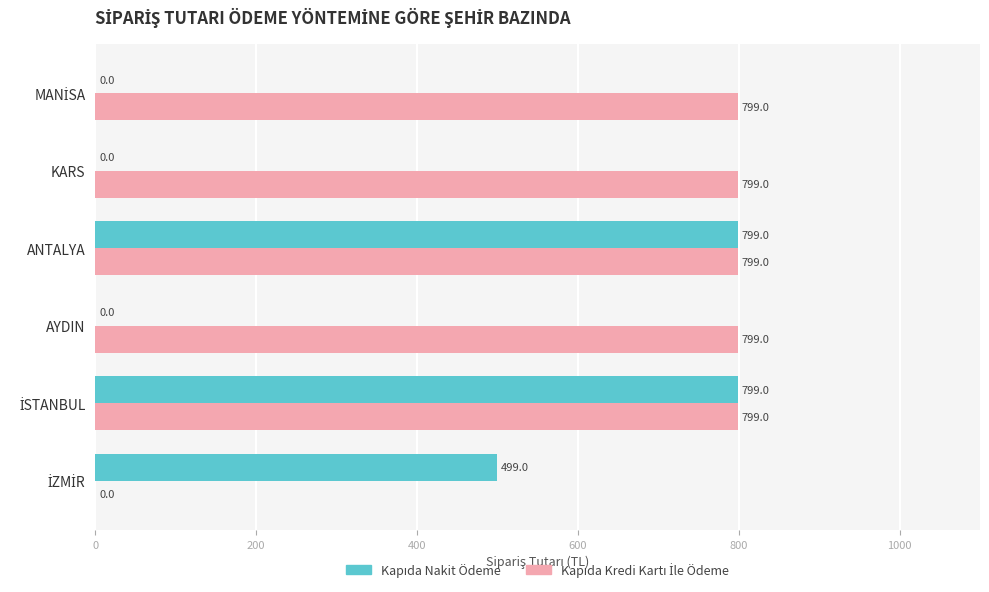

What is the total value across all series at KARS?

799